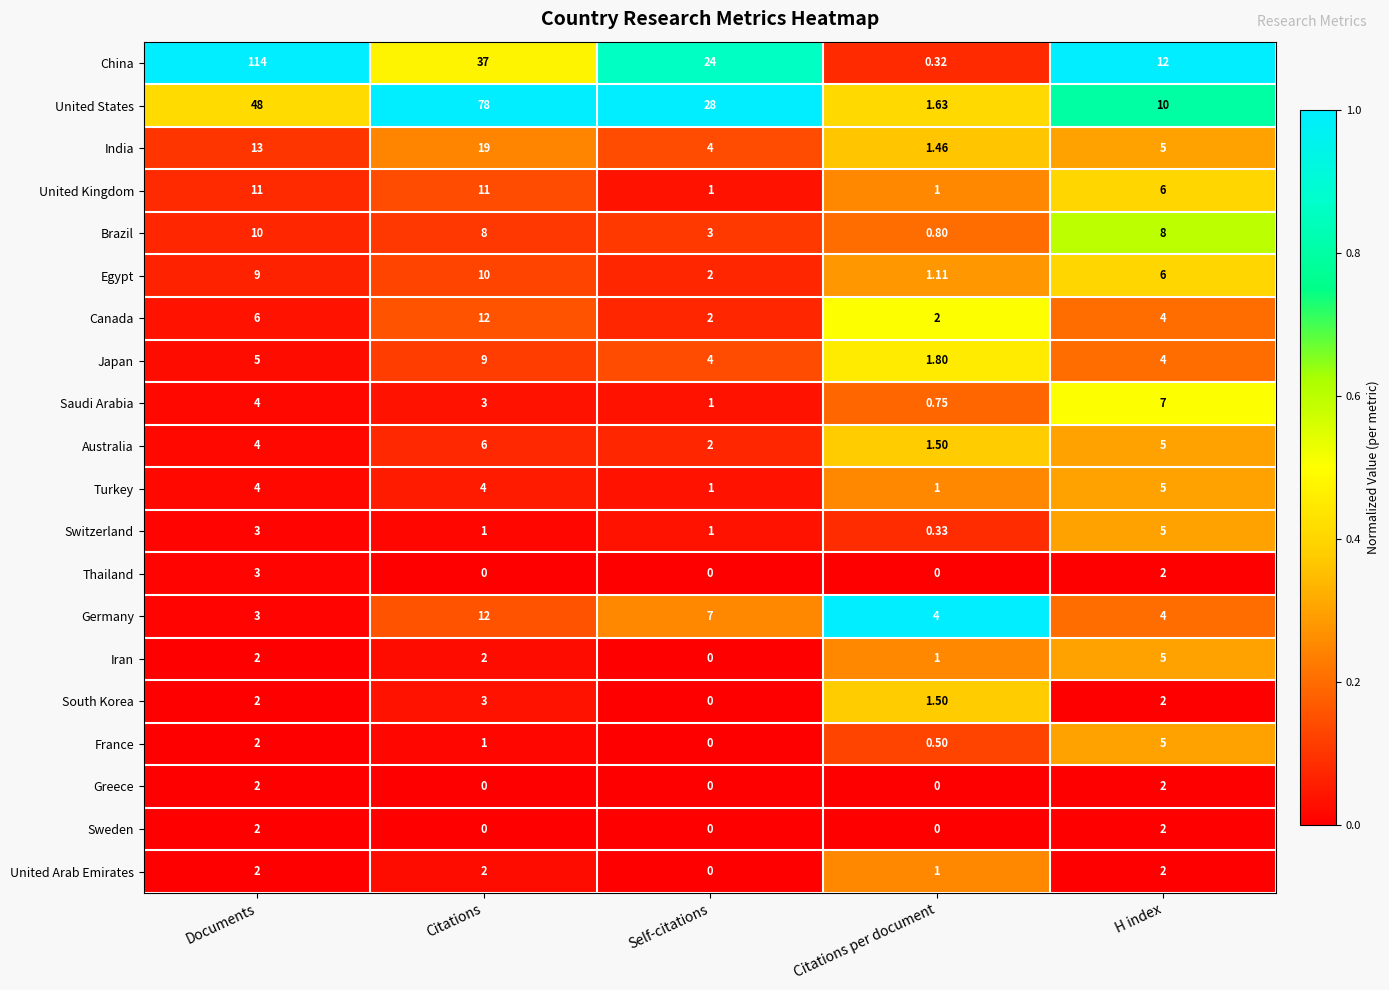

Which series changed the most between Documents and Citations per document?

China